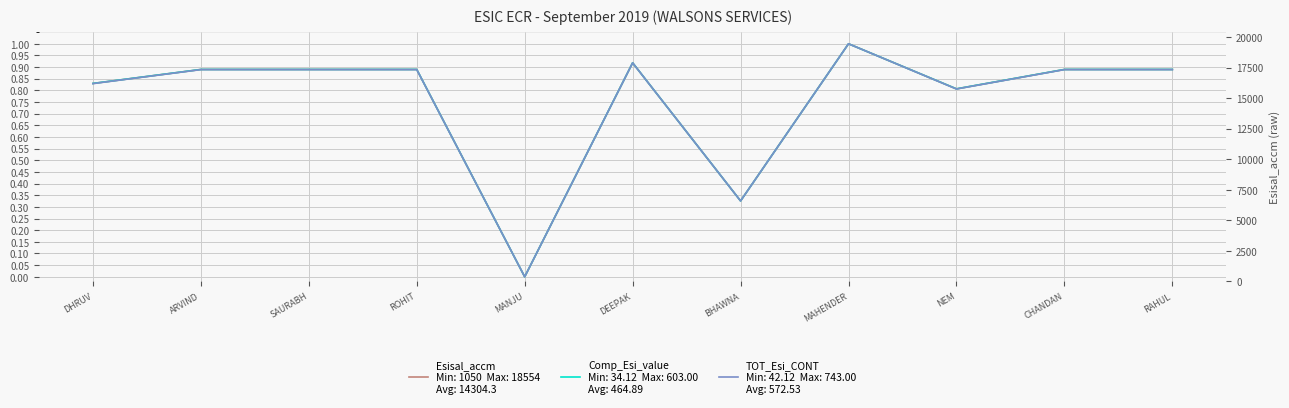

The value of Comp_Esi_value at BHAWNA is 0.3. True or false?

True